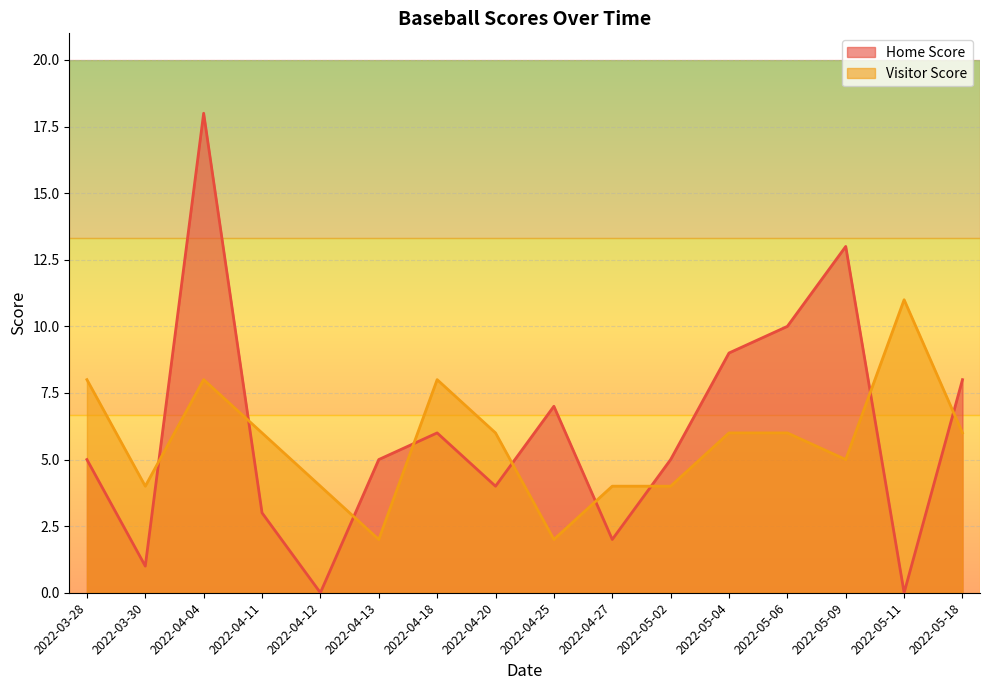

What is the maximum value for Visitor Score?

11